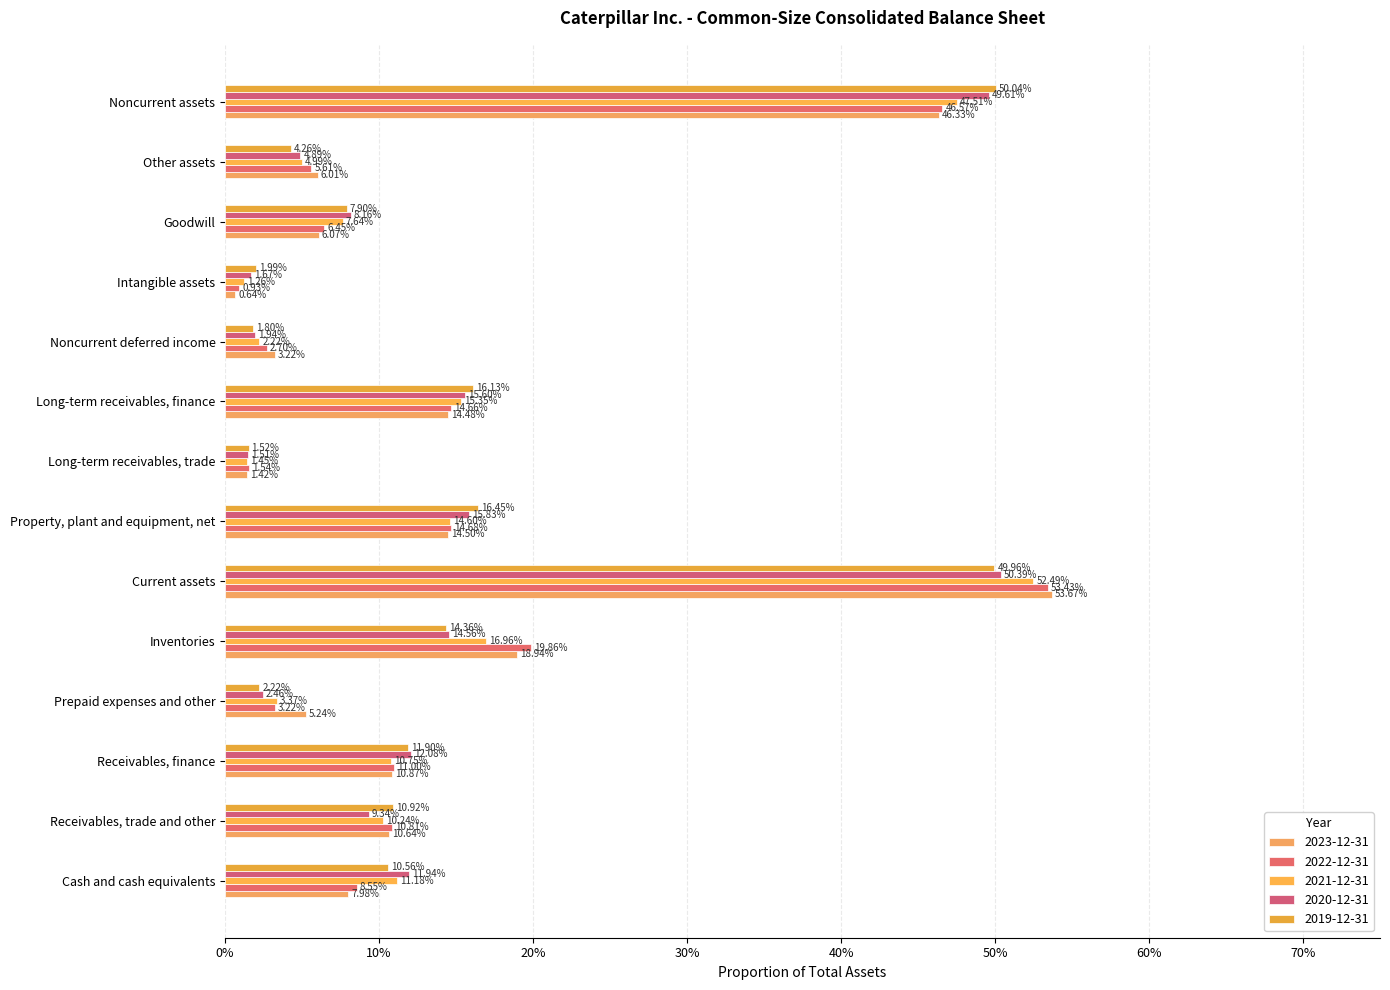

How many categories are shown in the chart?

14